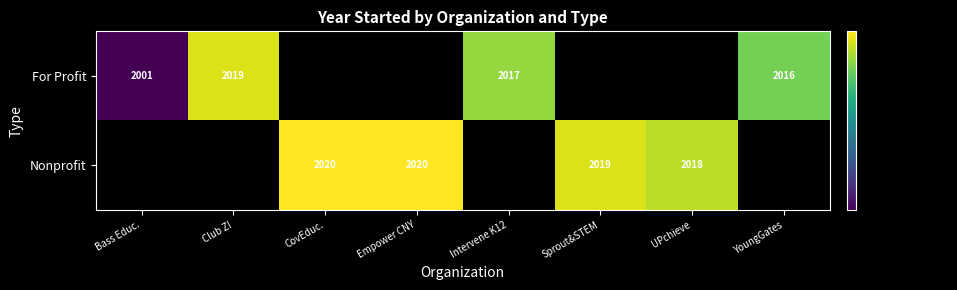

True or false: Nonprofit has a value of 1232 at UPchieve.

False